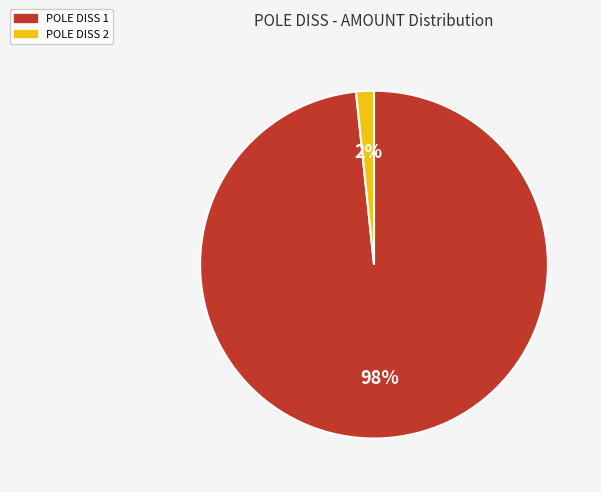

Does any single category account for the majority?

Yes